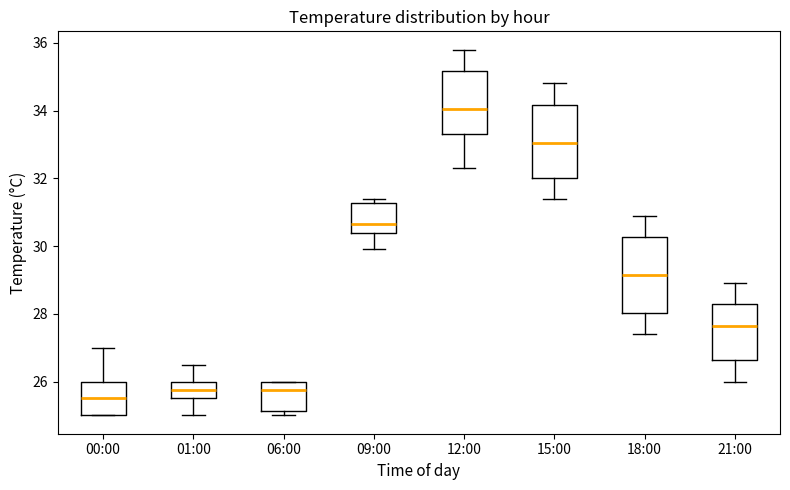

Which box's median line is the highest?

12:00